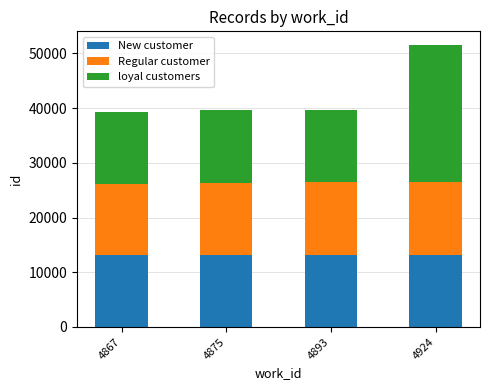

What is the sum of the New customer values at 4867 and 4875?

26154